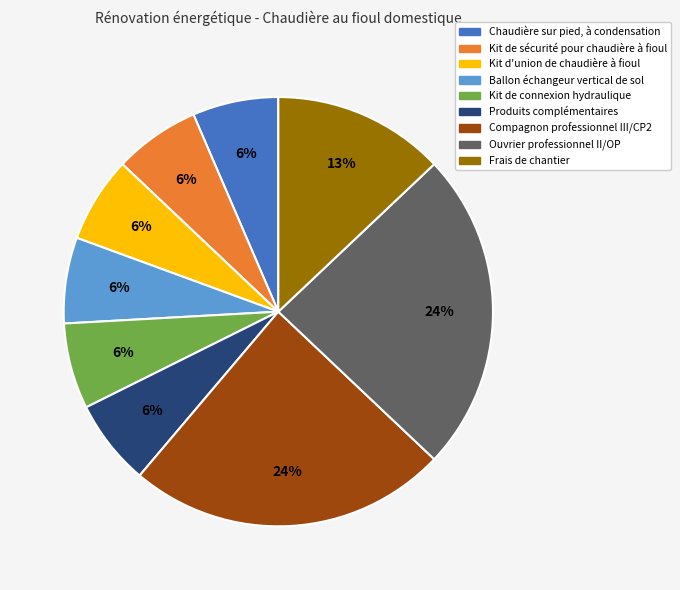

Does any single category account for the majority?

No